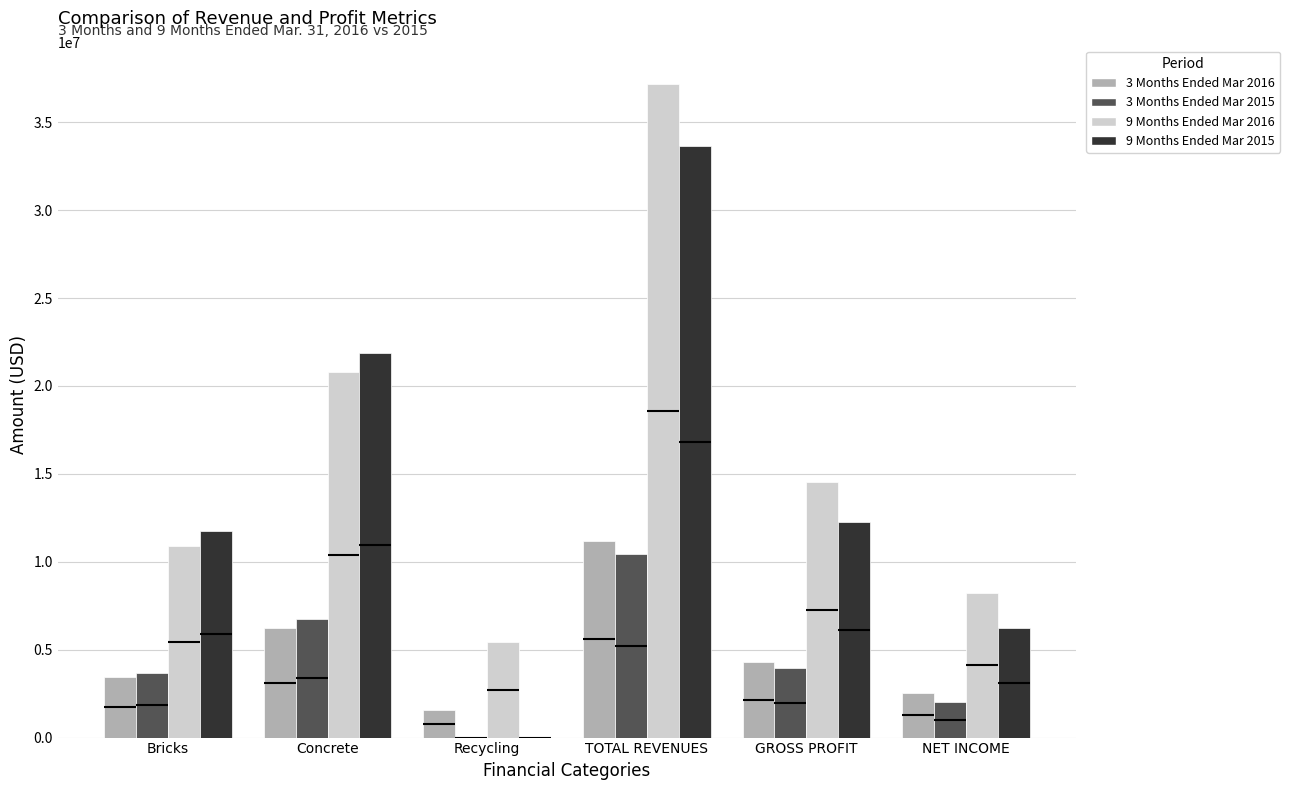

Where does the 3 Months Ended Mar 2016 series first go above 4310809?

Concrete